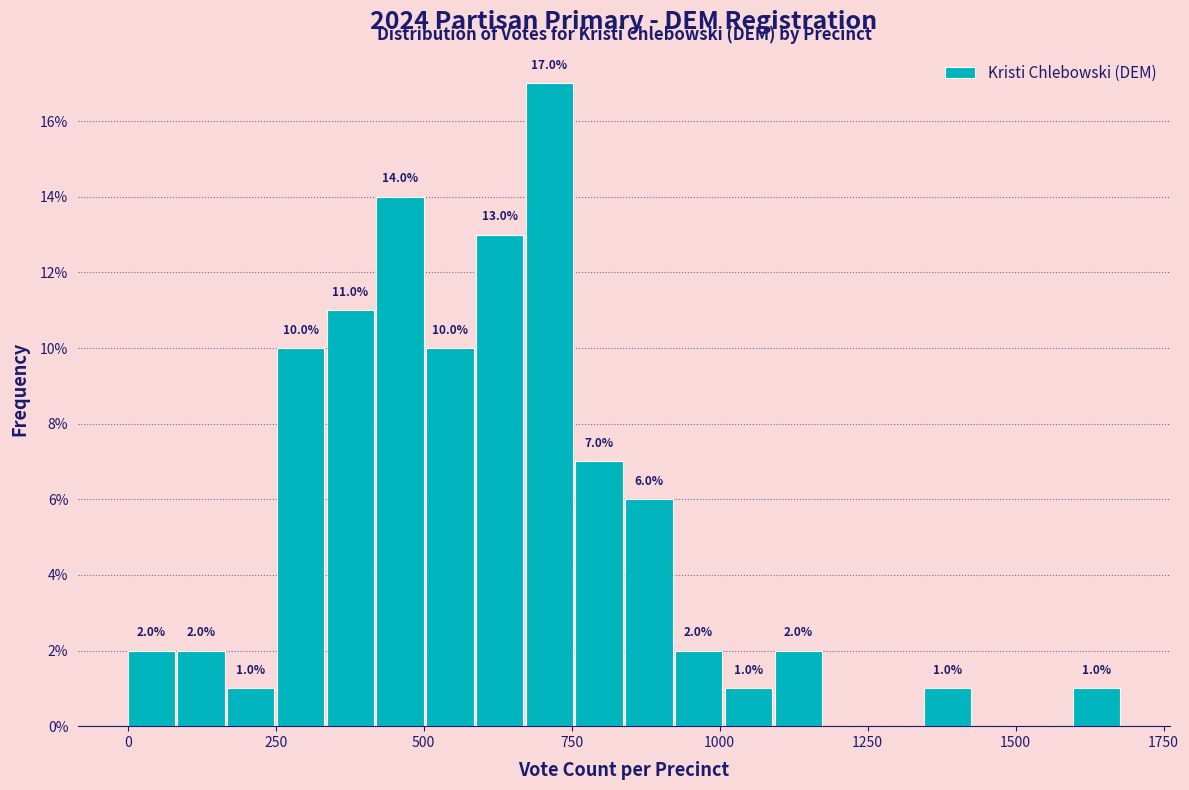

Around what value on the x-axis is the tallest bar? Give the approximate position of its centre, as read against the axis.

700